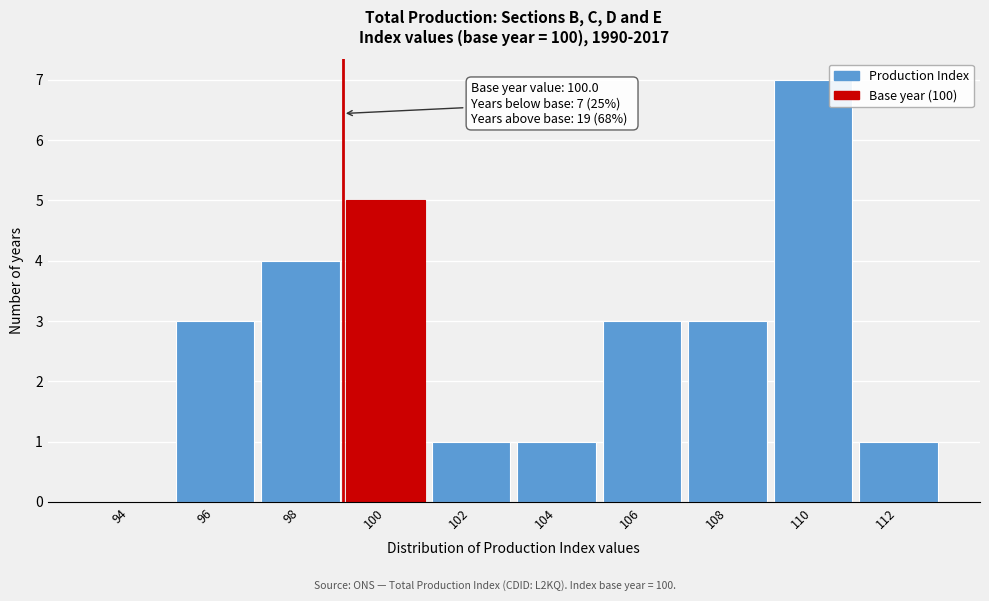

Reading left to right, extract all data points from this chart.

94=0	96=3	98=4	100=5	102=1	104=1	106=3	108=3	110=7	112=1